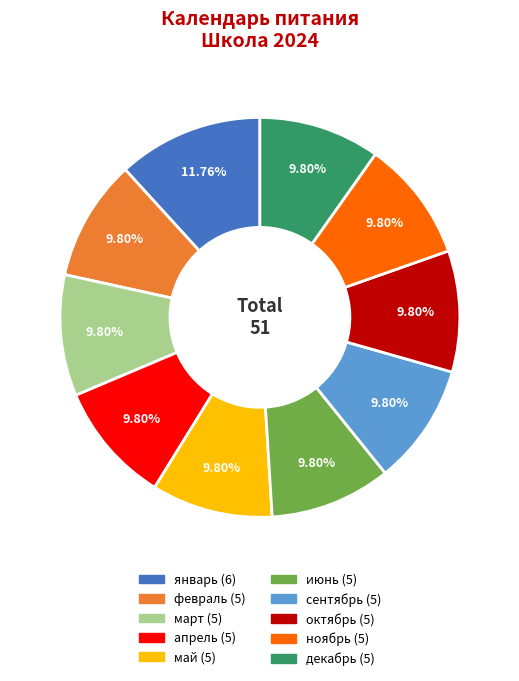

Approximately how many times larger is the value at сентябрь compared to ноябрь?

1.0